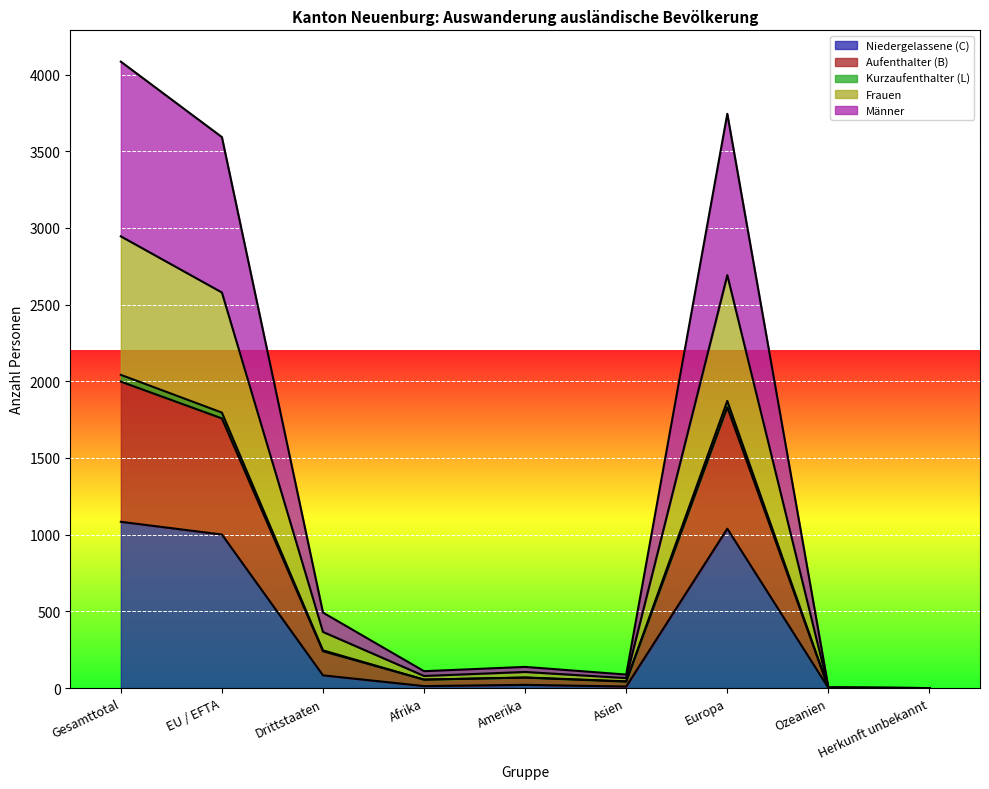

How many series are shown in this chart?

5